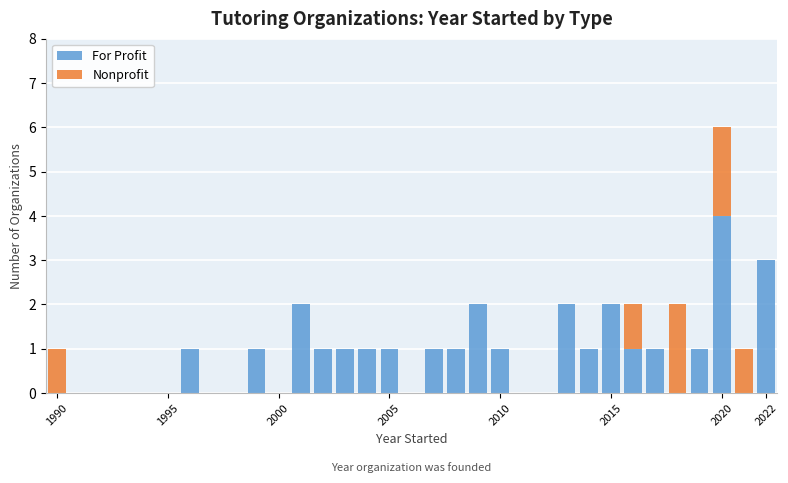

What is the maximum value for For Profit?

4